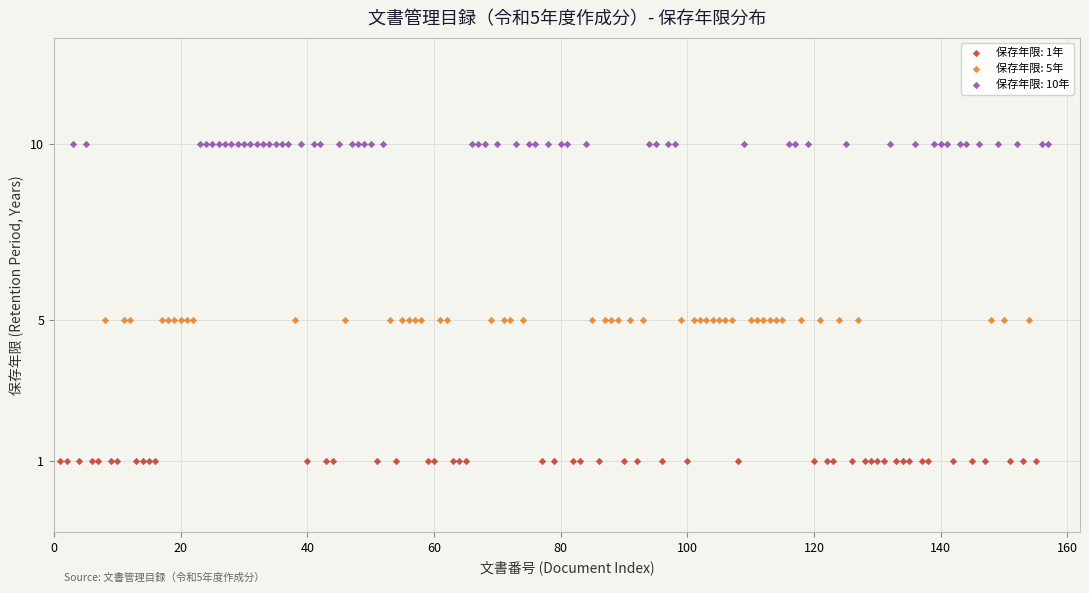

Which series contains the highest Y value?

保存年限: 10年